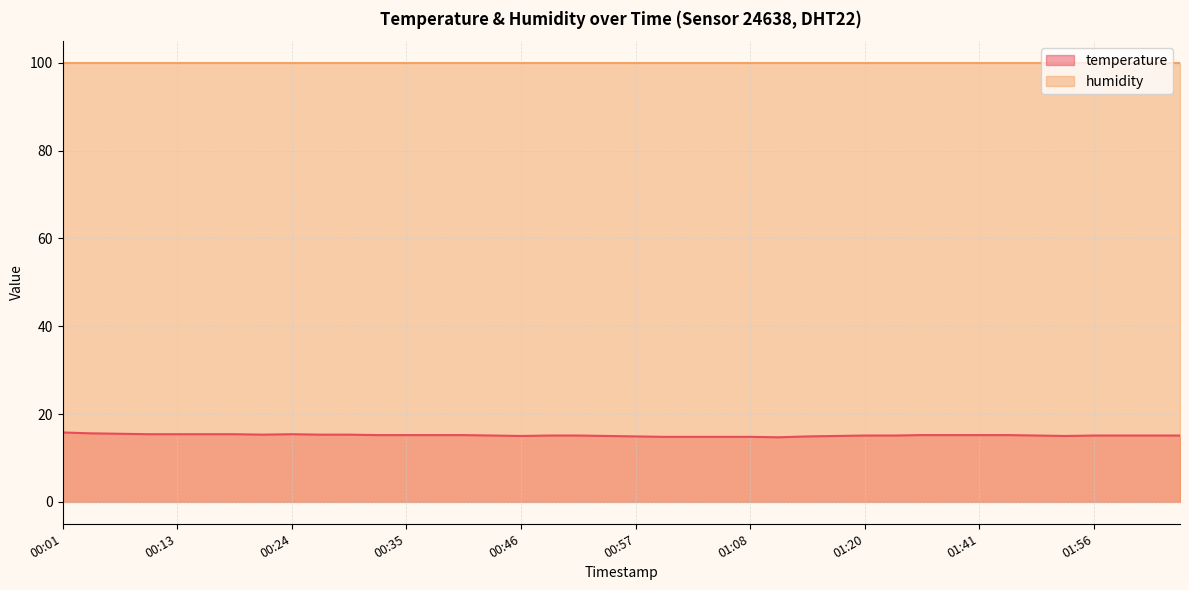

Which label corresponds to the largest value in the chart?

00:01